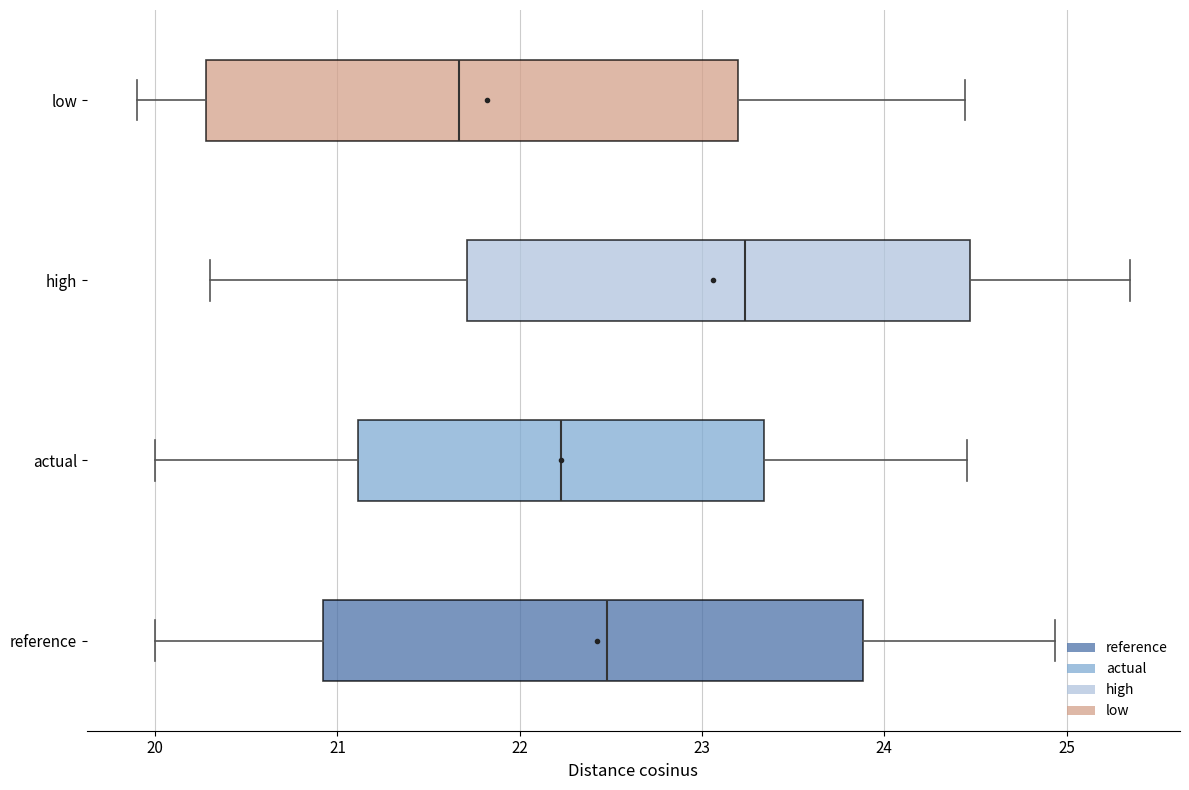

Where is the left edge of the box for actual on the x-axis? The values are not printed on the chart, so give them approximately, as read against the axis.

21.1